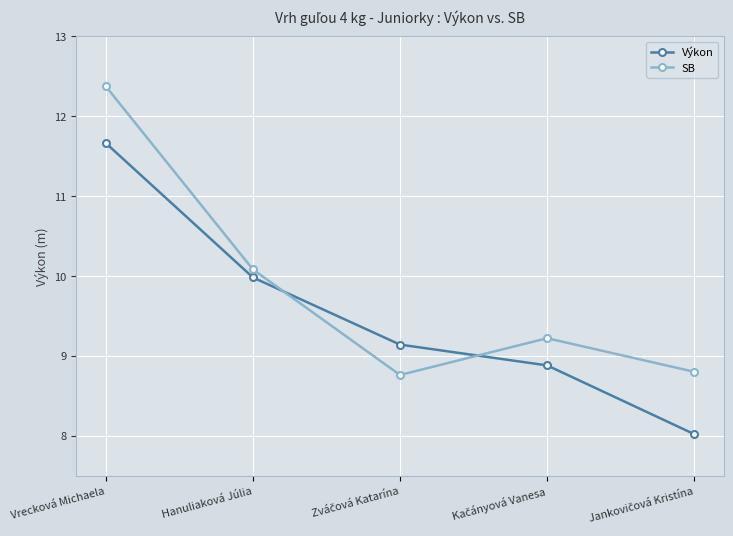

At which label does SB first exceed 9?

Vrecková Michaela